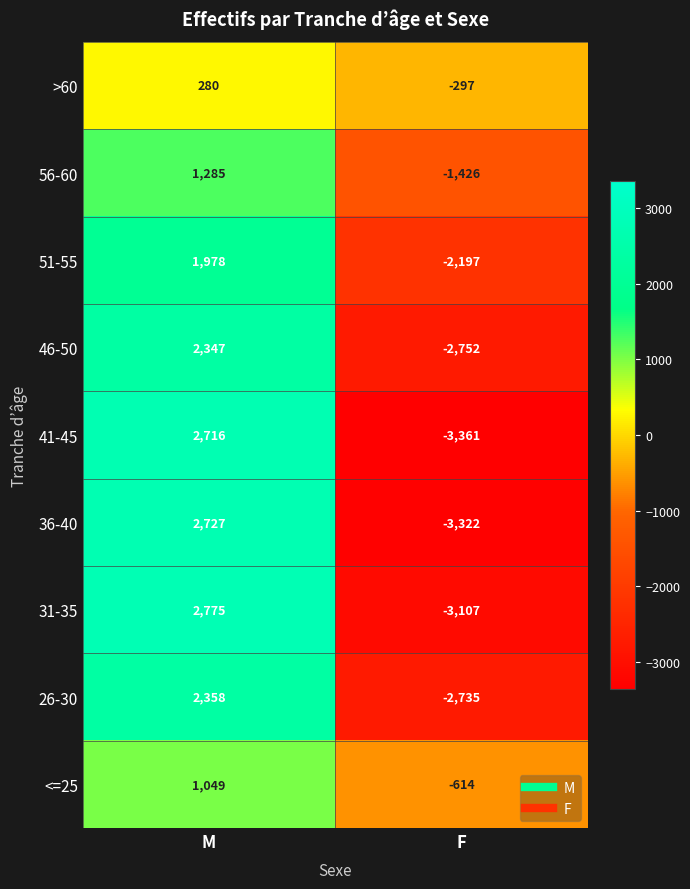

Is it true that >60 equals 177 at M?

False